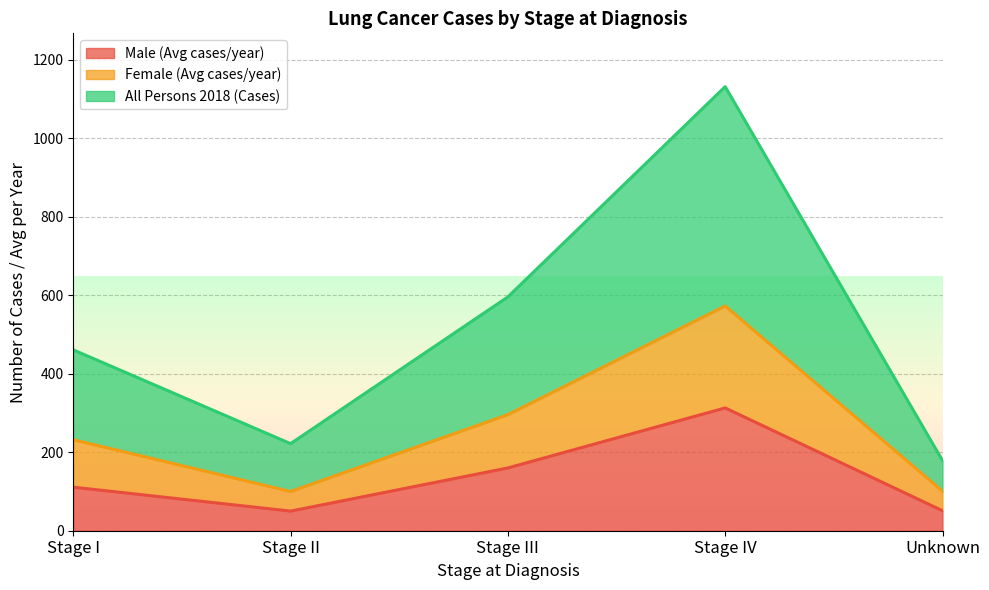

Which series changed the most between Stage IV and Unknown?

All Persons 2018 (Cases)